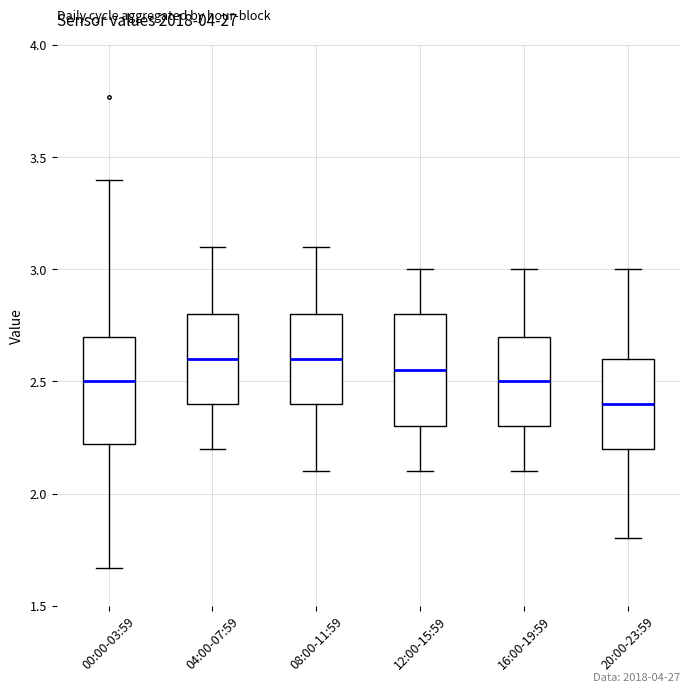

Reading left to right, transcribe this box plot: for each box, give where its median line is, the range the box spans, and where its two whiskers end, as read against the y-axis. The values are not printed on the chart, so give them approximately, as read against the axis.

00:00-03:59: median 2.50, box 2.20 to 2.70, whiskers 1.65 to 3.40
04:00-07:59: median 2.60, box 2.40 to 2.80, whiskers 2.20 to 3.10
08:00-11:59: median 2.60, box 2.40 to 2.80, whiskers 2.10 to 3.10
12:00-15:59: median 2.55, box 2.30 to 2.80, whiskers 2.10 to 3.00
16:00-19:59: median 2.50, box 2.30 to 2.70, whiskers 2.10 to 3.00
20:00-23:59: median 2.40, box 2.20 to 2.60, whiskers 1.80 to 3.00